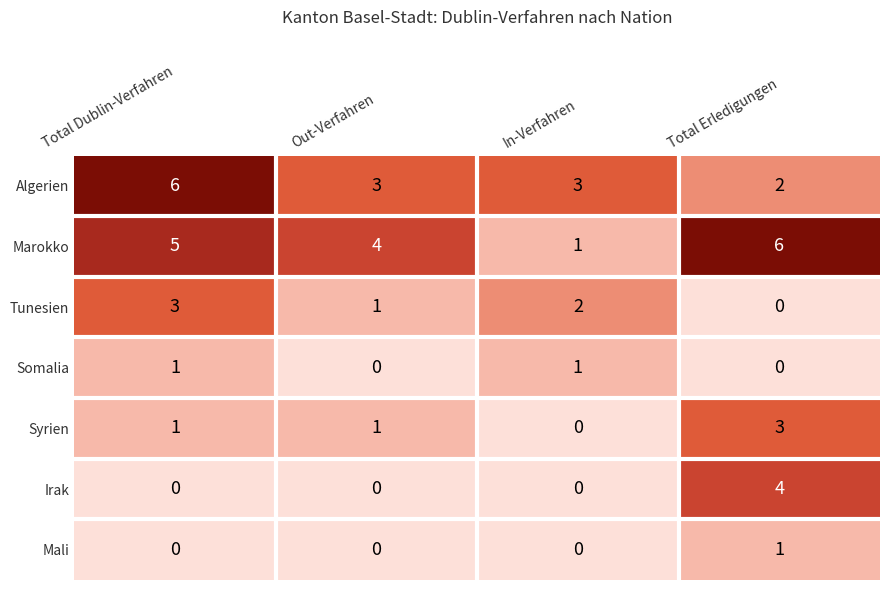

Between Out-Verfahren and Total Erledigungen, which series saw the biggest shift?

Irak